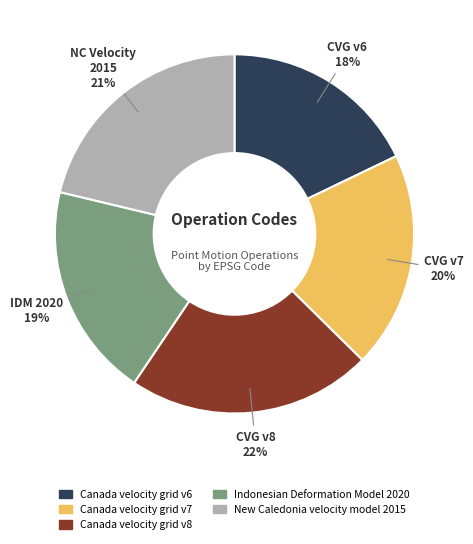

Count the number of slices in the pie.

5